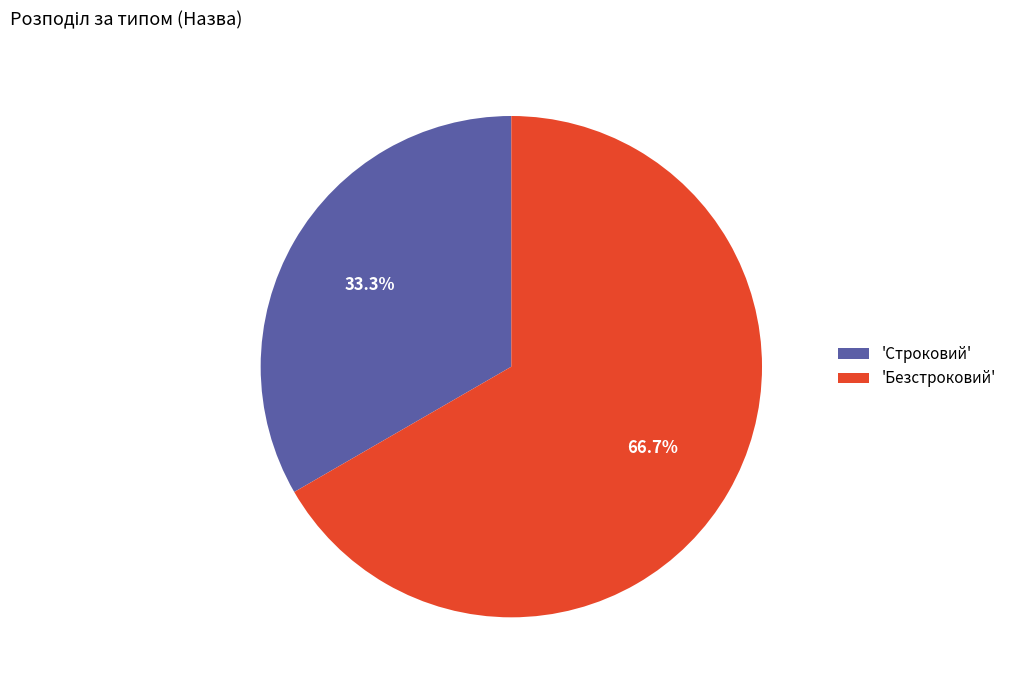

Which slice is the smallest?

'Строковий'